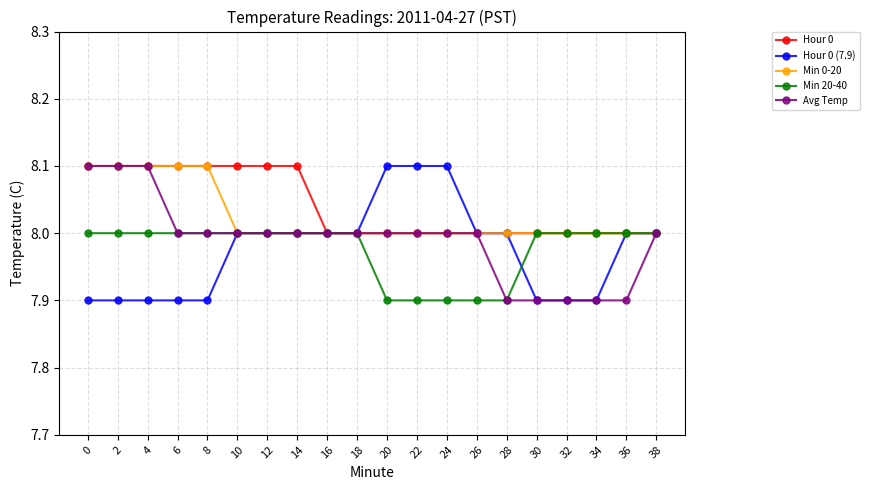

Is it true that Hour 0 (7.9) equals 2.7 at 32?

False